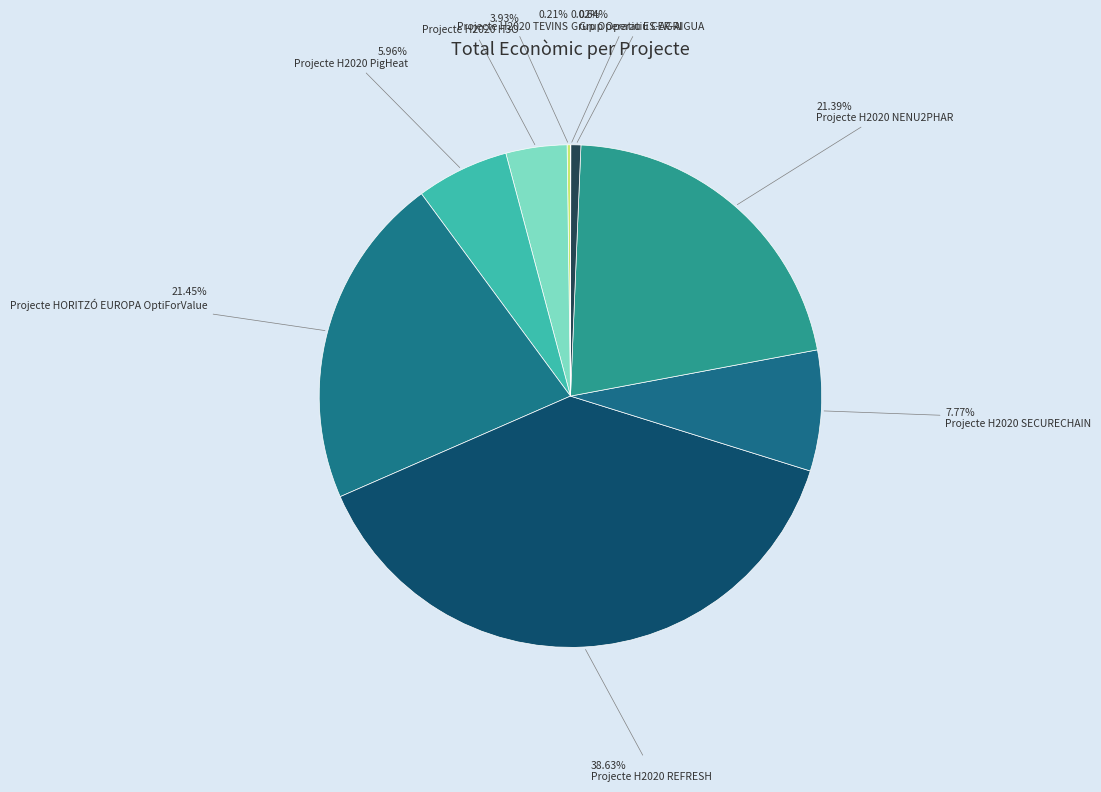

What is the ratio of the value at Projecte H2020 SECURECHAIN to the value at Grup Operatiu CER-AIGUA?

12.1